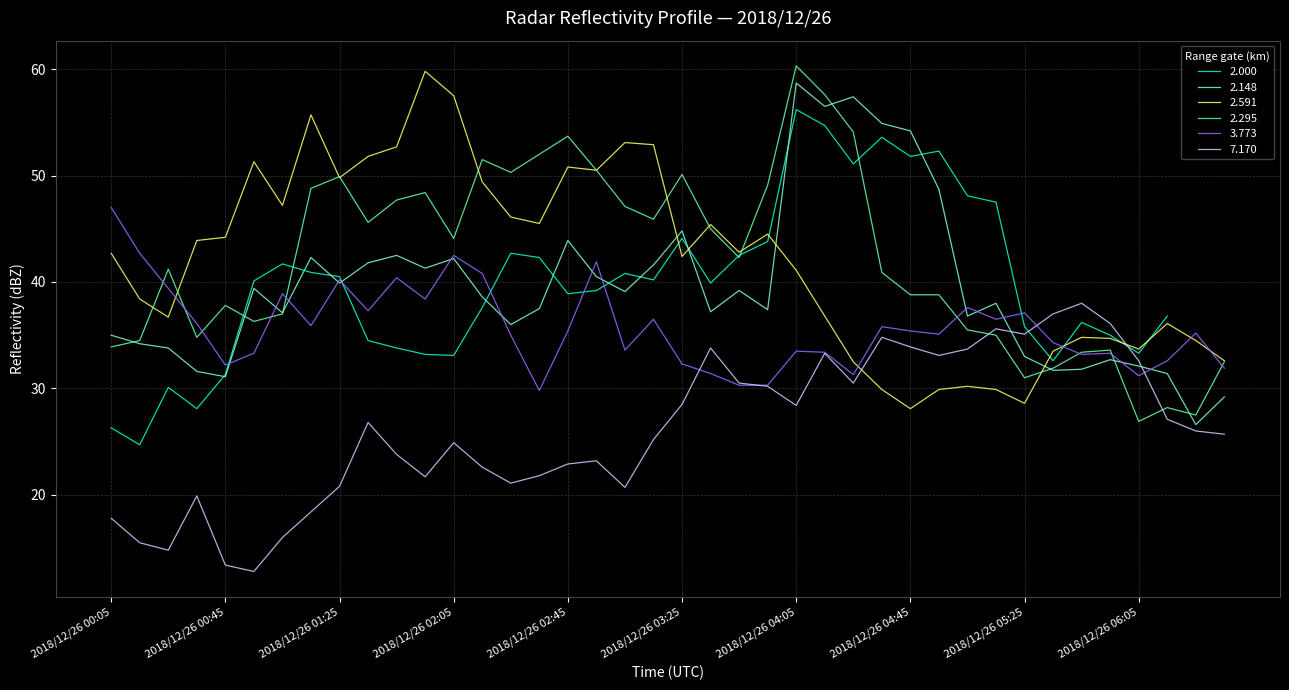

In 2.591, how many points are higher than both neighbors (excluding endpoints)?

10